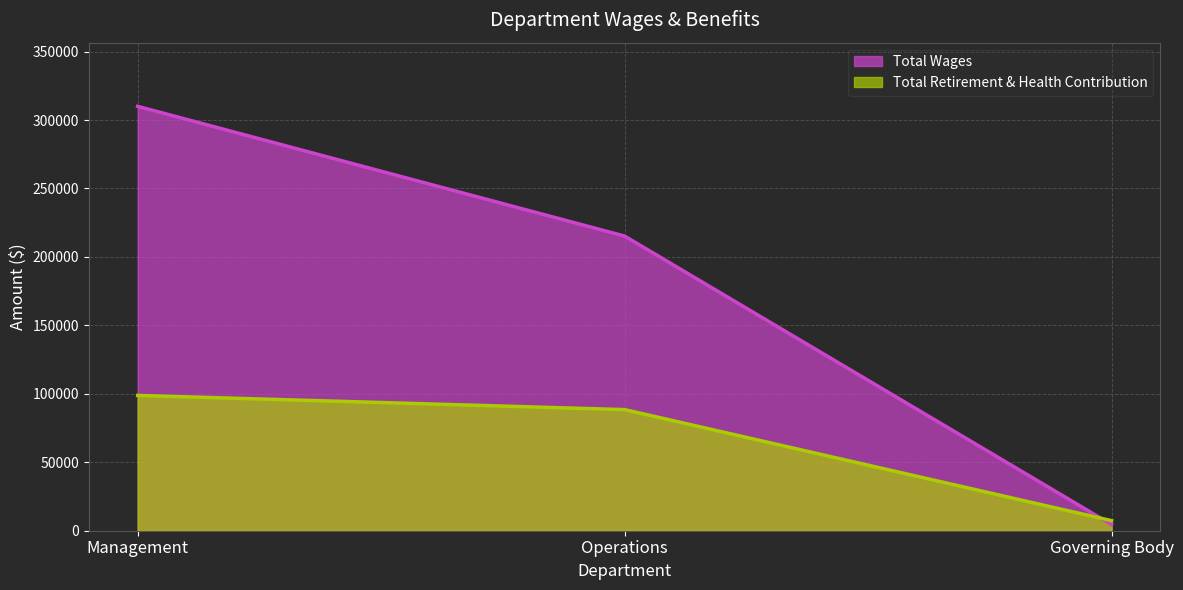

What are all the series names shown in the legend?

Total Wages, Total Retirement & Health Contribution